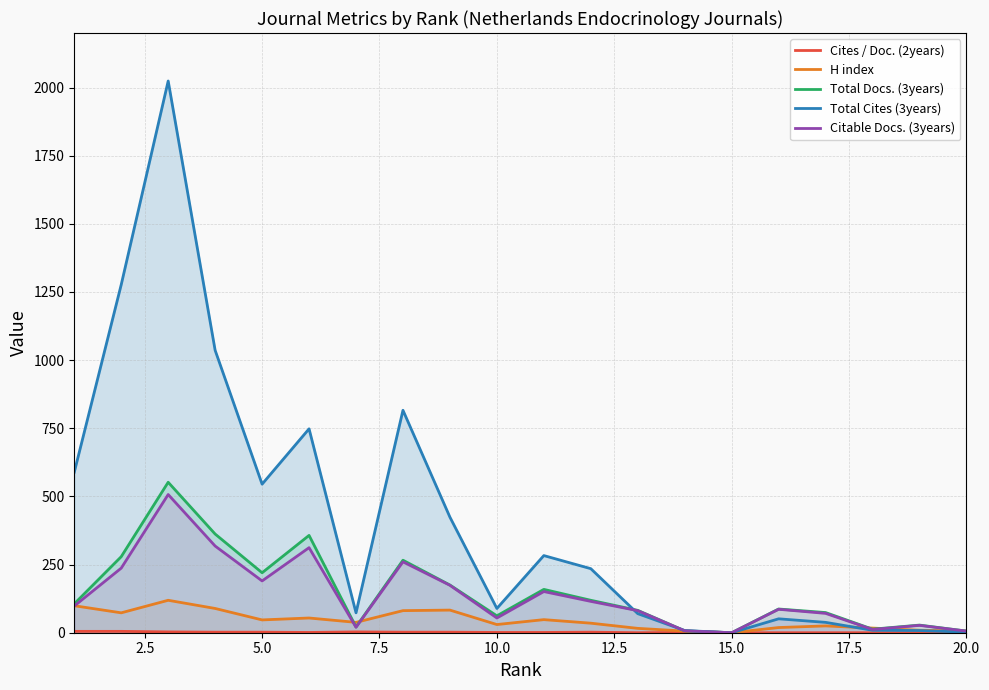

What is the difference between the maximum and minimum values in the Cites / Doc. (2years) series?

5